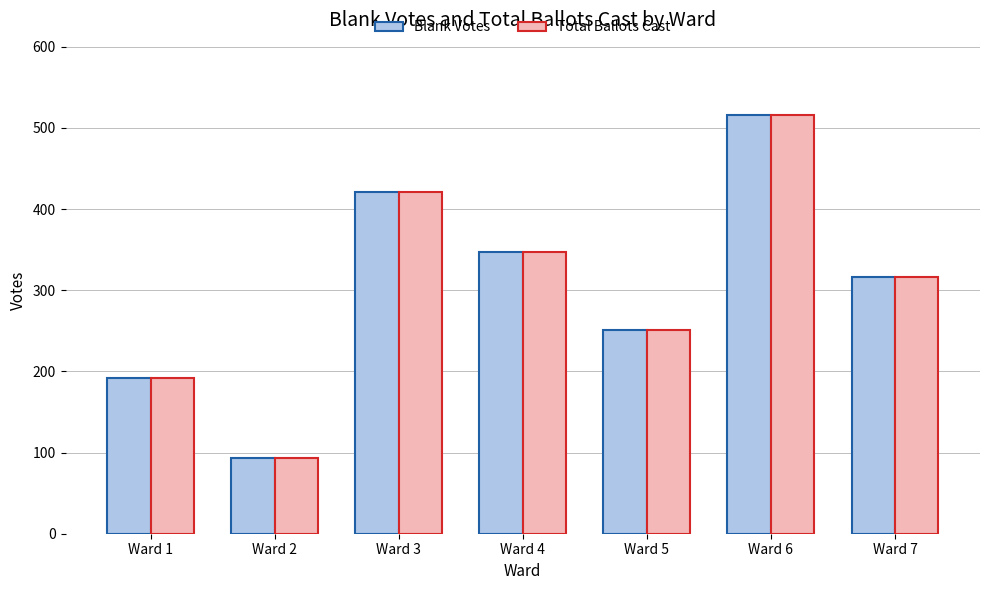

What is the greatest value displayed?

516